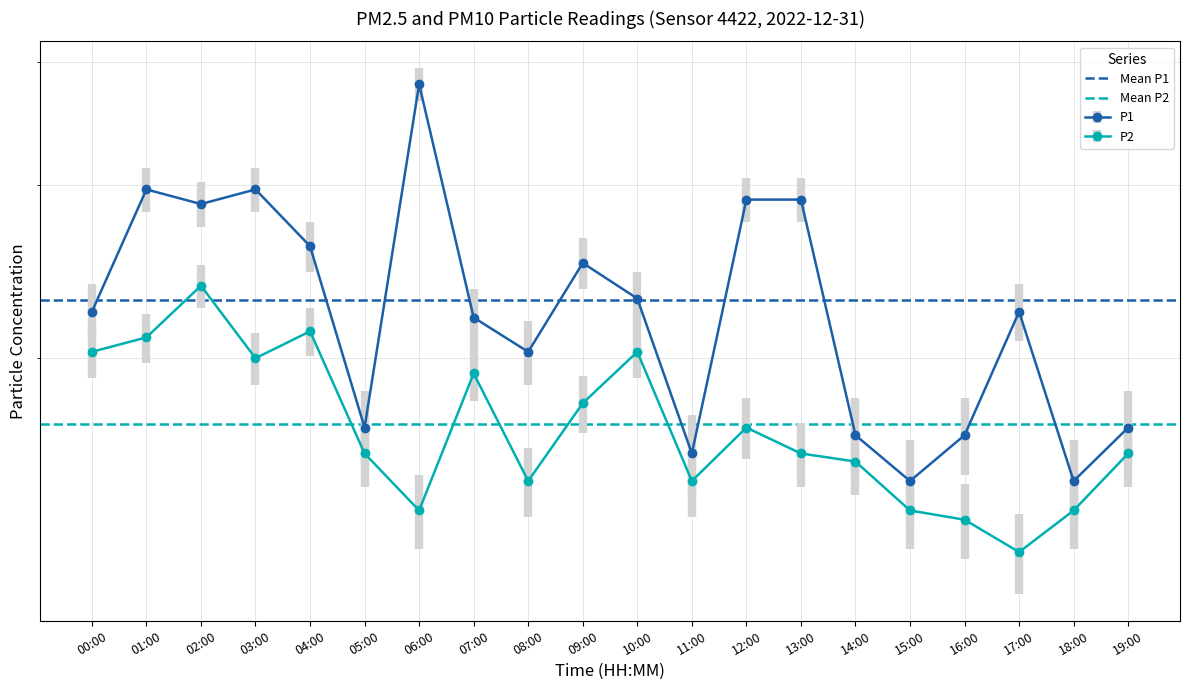

What is the difference between the highest and lowest values at 00:00?

0.6